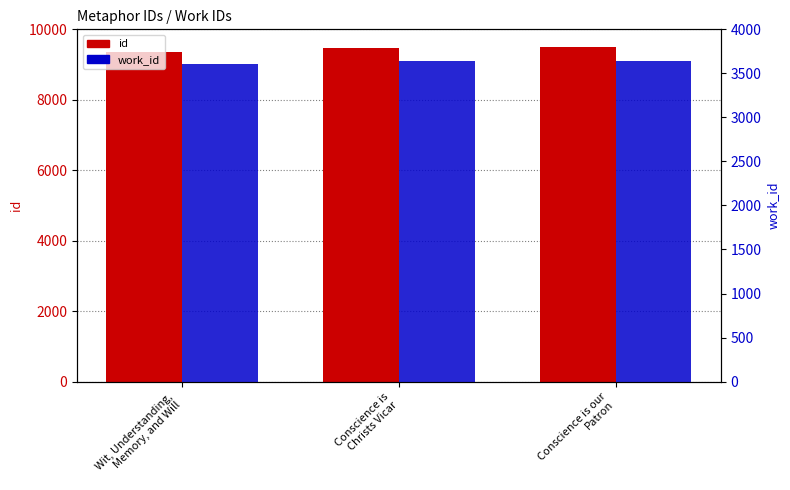

How many id values are between 9368 and 9495?

3